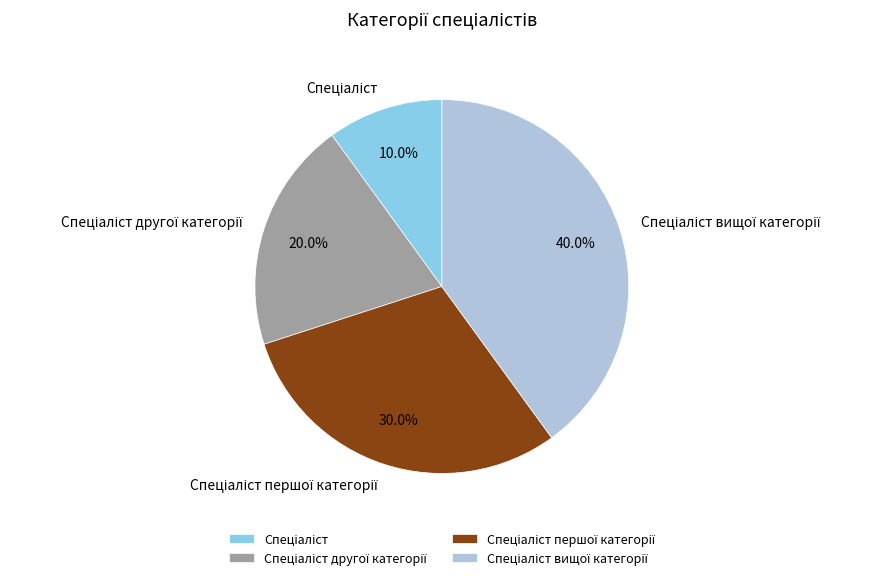

Is there a majority slice in this chart?

No